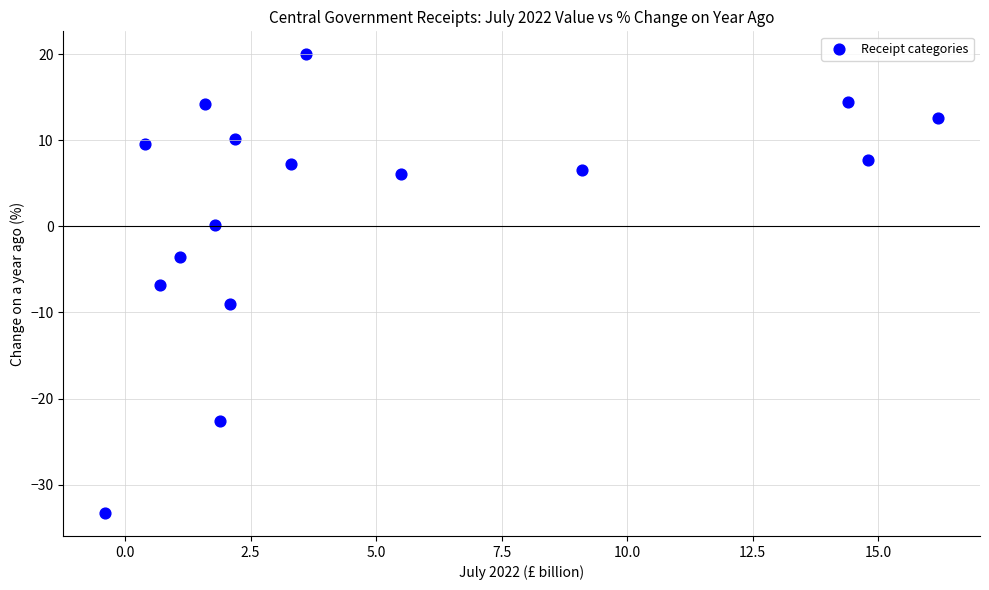

What Y value in the scatter plot is closest to -6?

-6.8